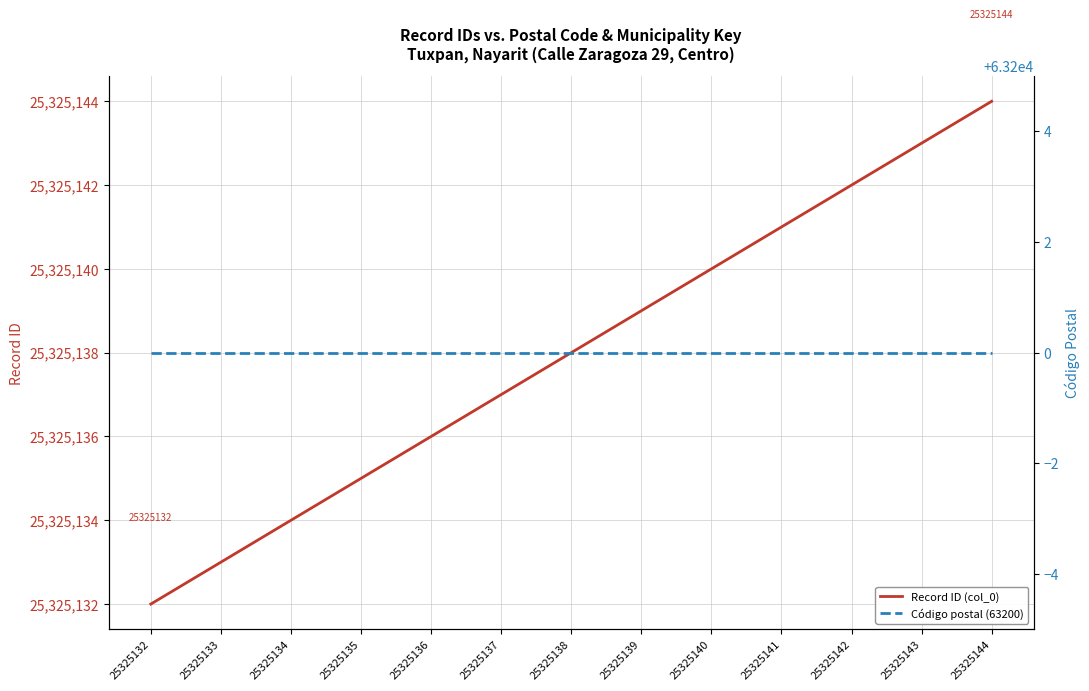

Which has a higher value, 25325143 or 25325141?

25325143